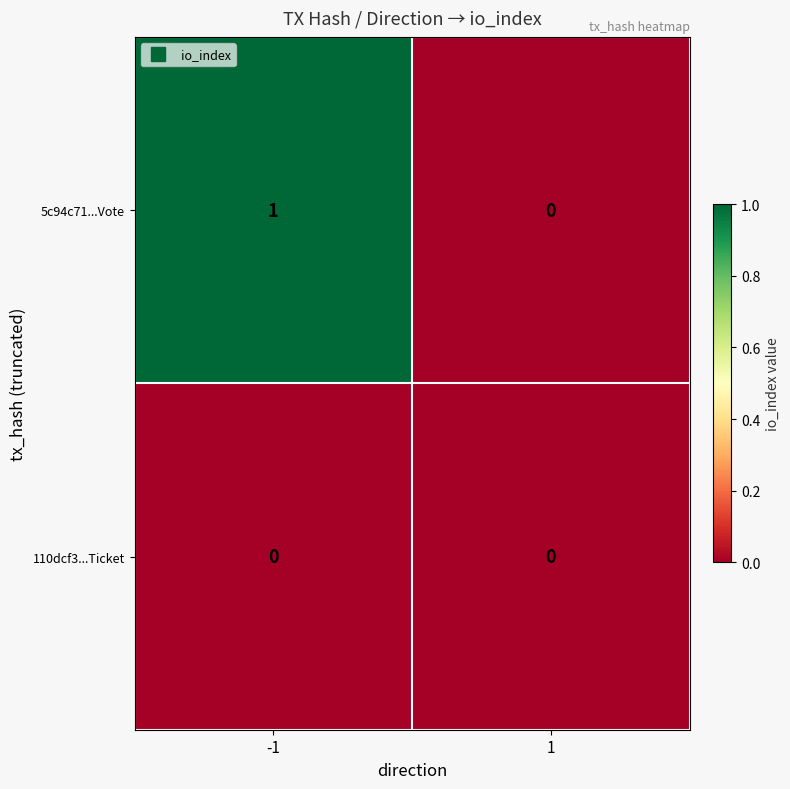

Rank the series by their average value, from lowest to highest.

110dcf3...Ticket, 5c94c71...Vote